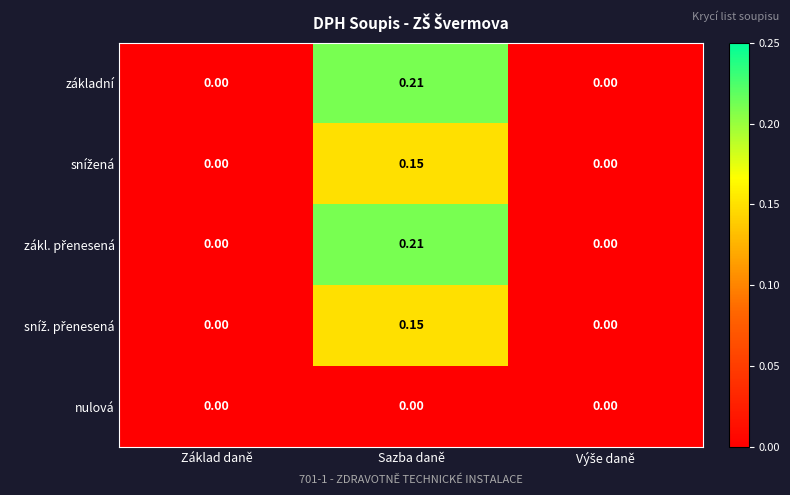

At which category is the sum across all series the highest?

Sazba daně